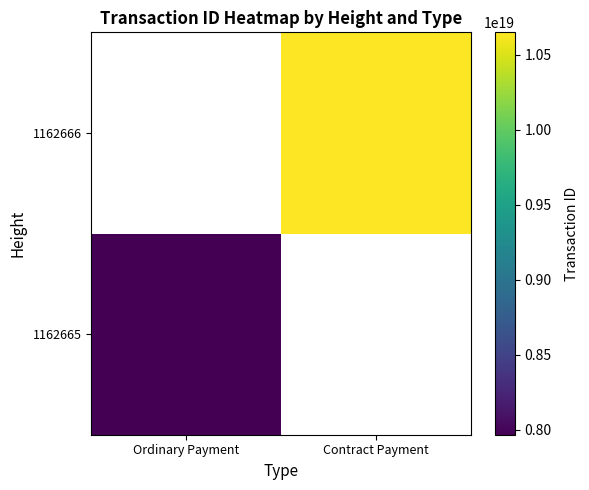

The value of 1162666 at Contract Payment is 3730076814418100736.0. True or false?

False